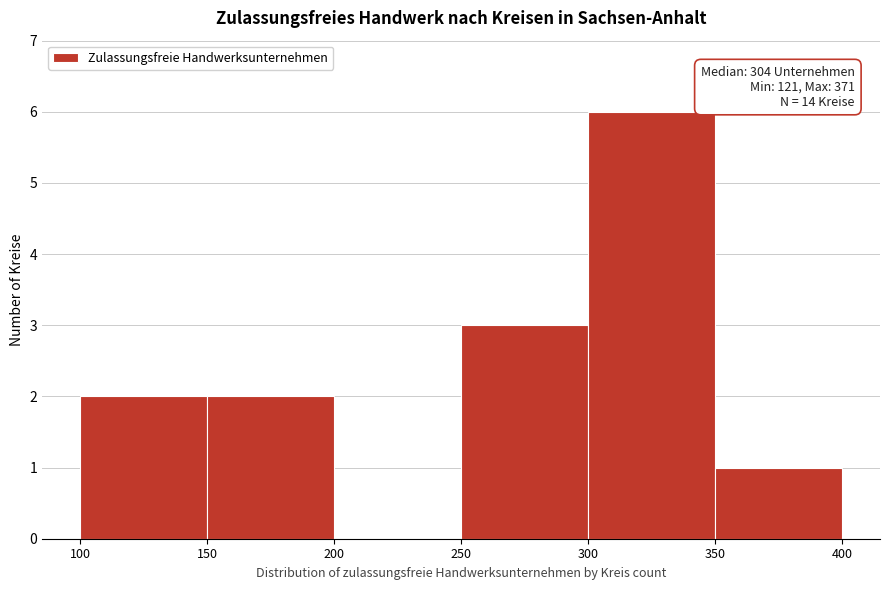

Which range on the x-axis has the tallest bar?

300 to 350